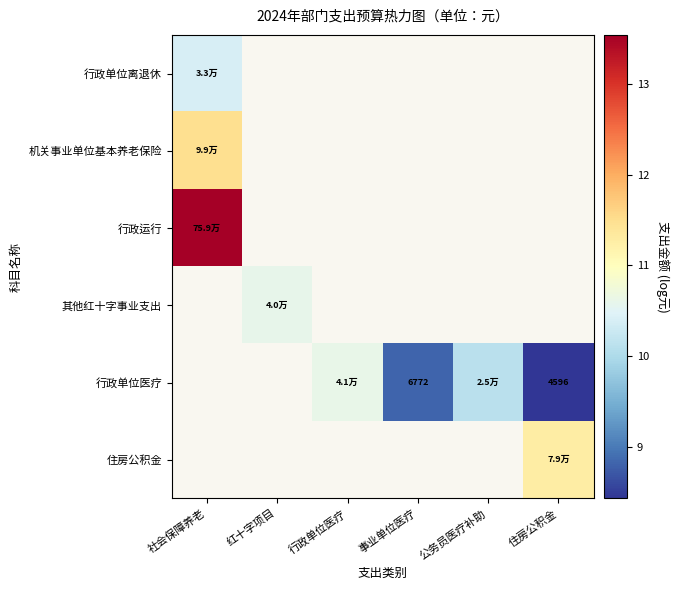

What is the maximum value shown in the chart?

13.5